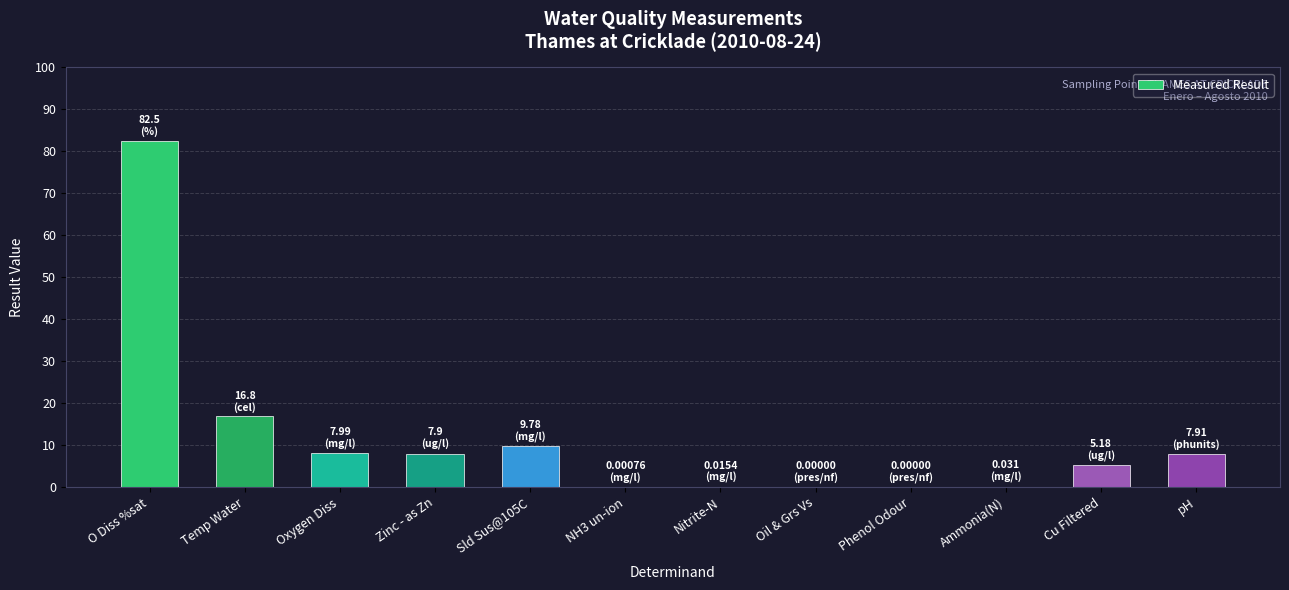

The chart shows a value of 9.8 at Sld Sus@105C. True or false?

True